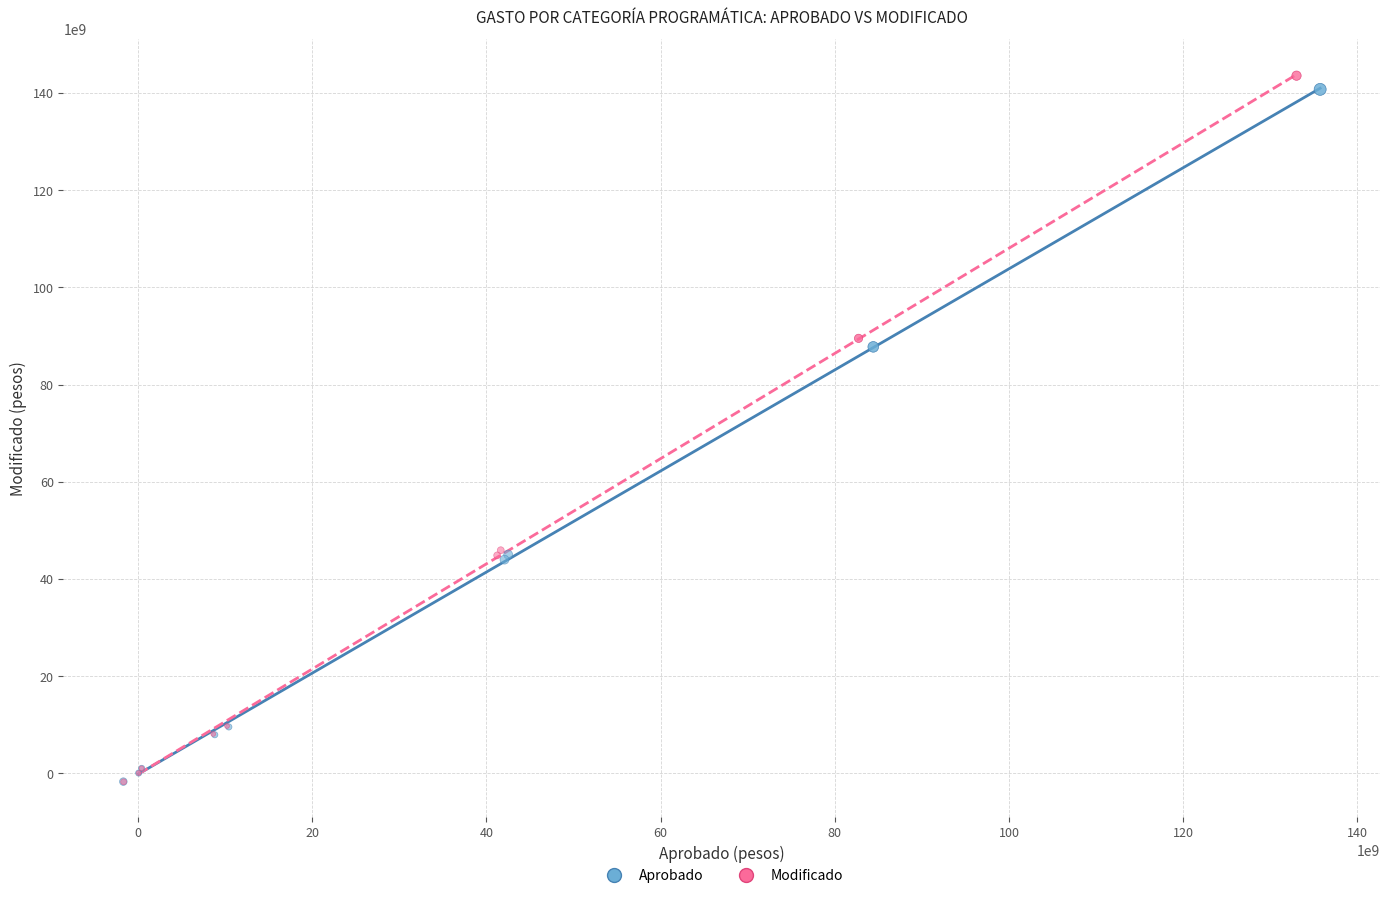

Which series has the widest spread of Y values?

Modificado